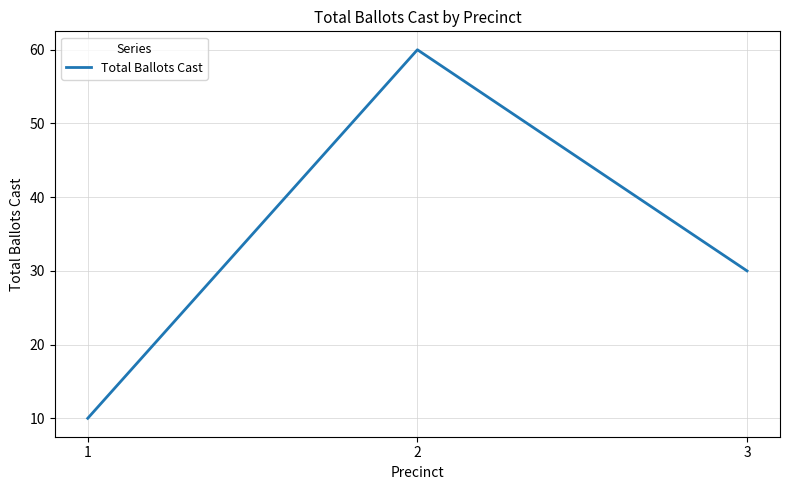

Reading left to right, what are all the values shown in this chart?

10	60	30